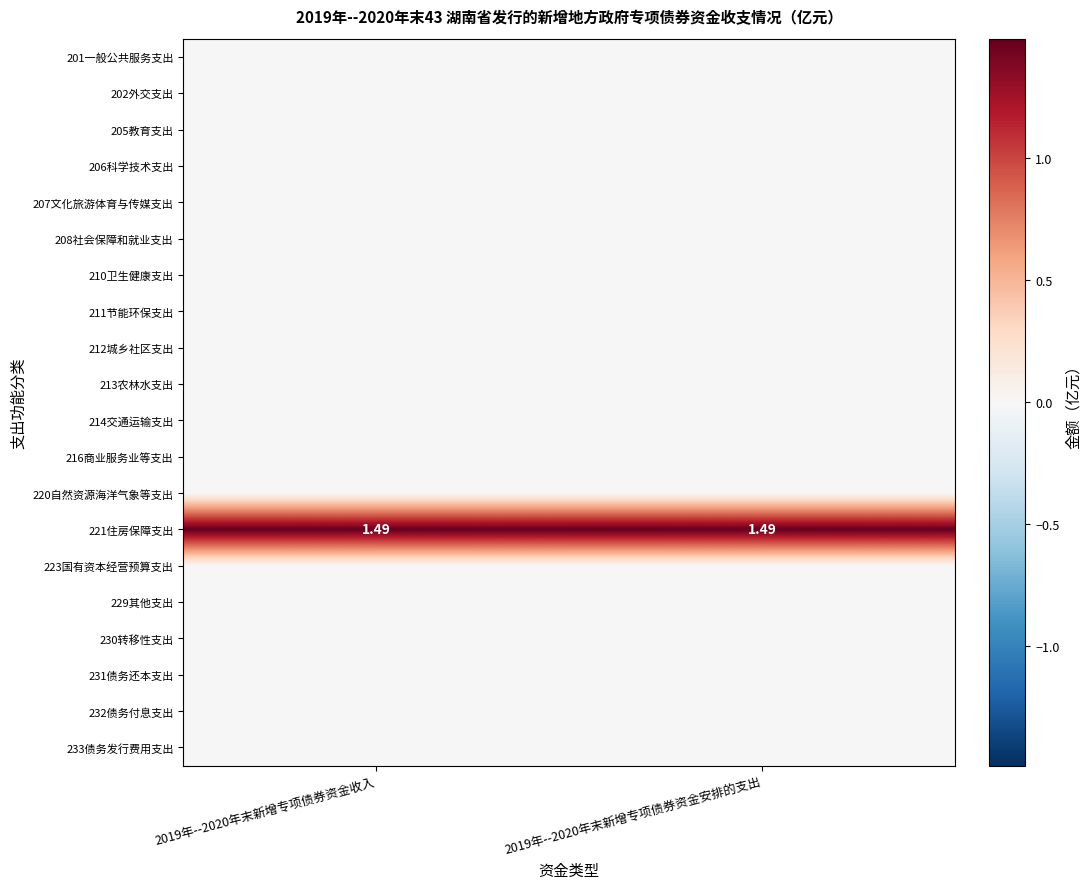

The value of 221住房保障支出 at 2019年--2020年末新增专项债券资金安排的支出 is 2.5. True or false?

False